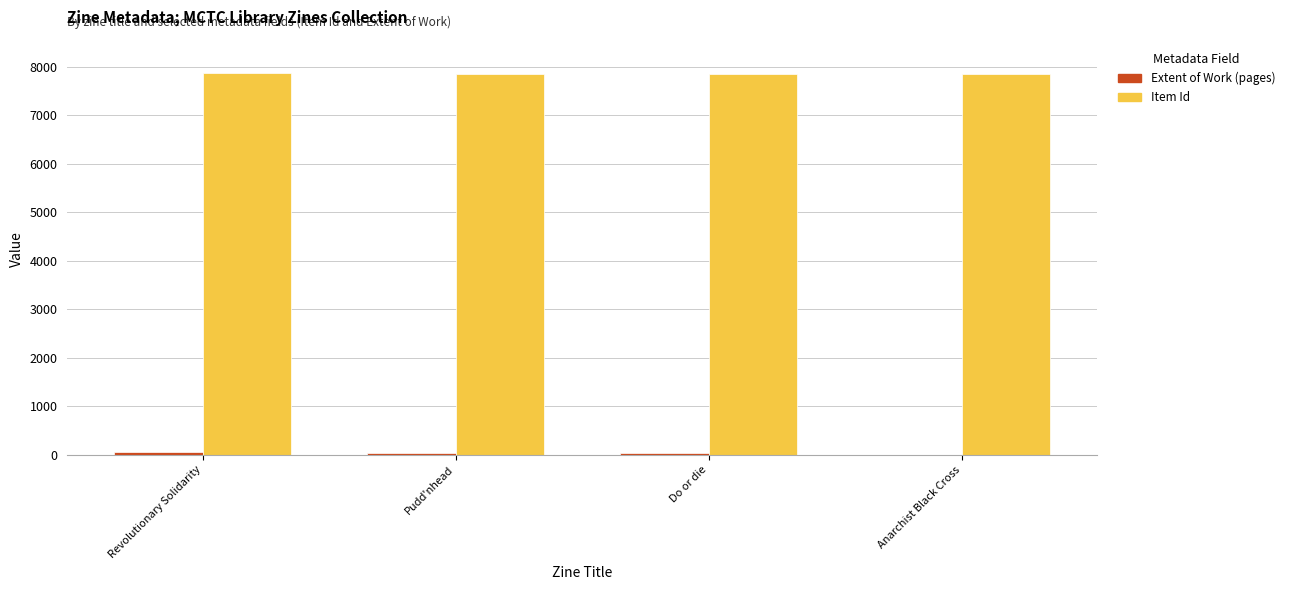

What is the maximum value shown in the chart?

7872